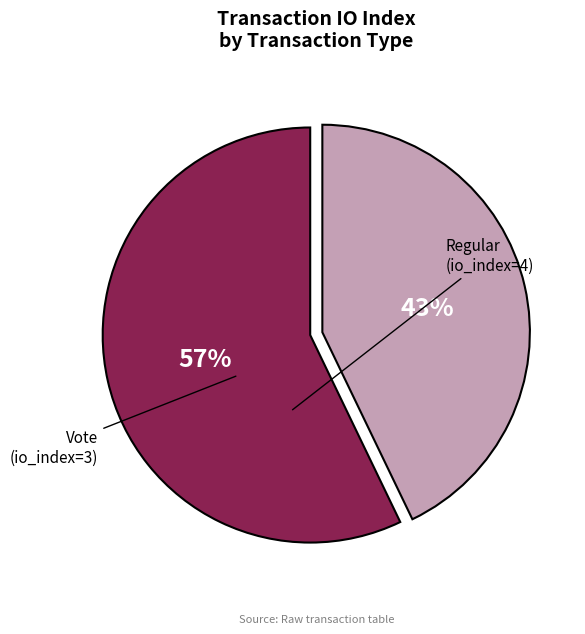

The Vote slice represents 43% of the pie. True or false?

True